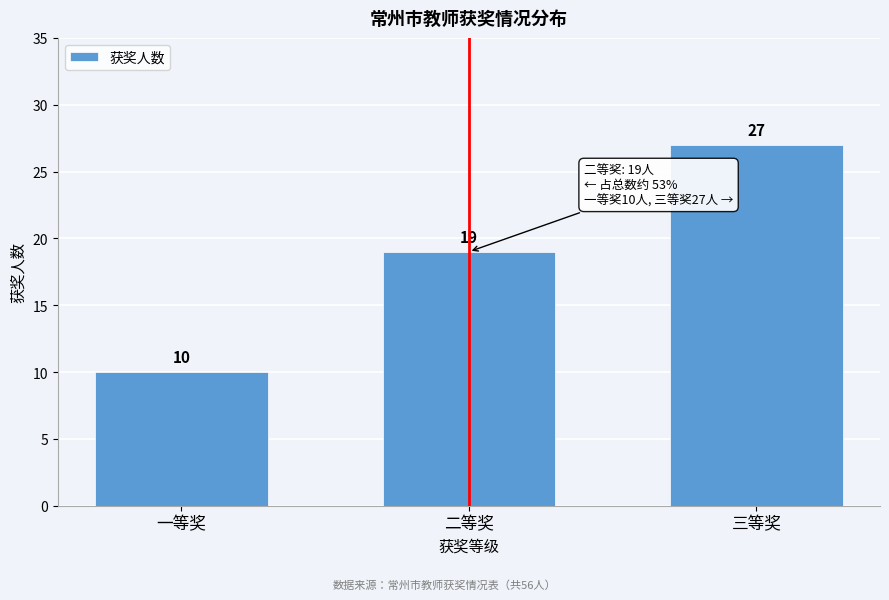

Reading right to left, list all the values displayed in this chart.

27	19	10